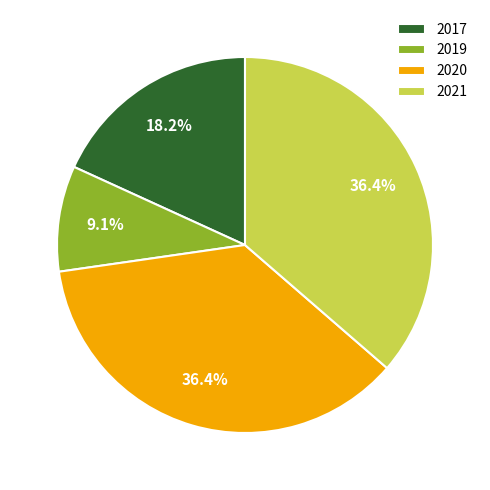

How many slices are in this pie chart?

4